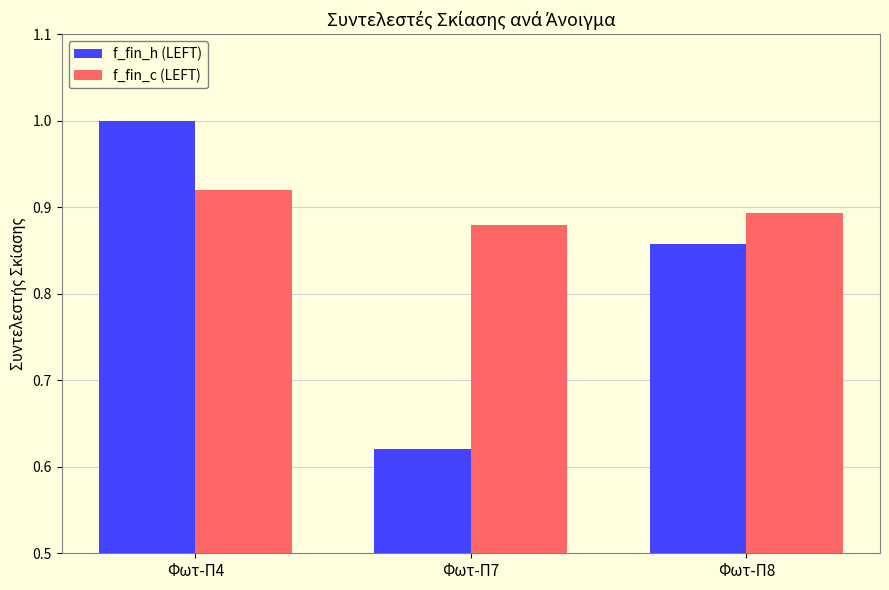

What is the sum of the f_fin_c (LEFT) values at Φωτ-Π8 and Φωτ-Π4?

1.8